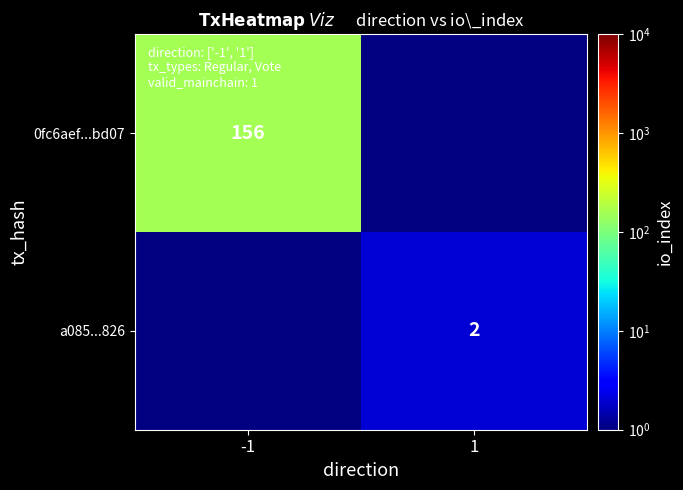

The 0fc6aef...bd07 series shows 48.6 at -1. True or false?

False